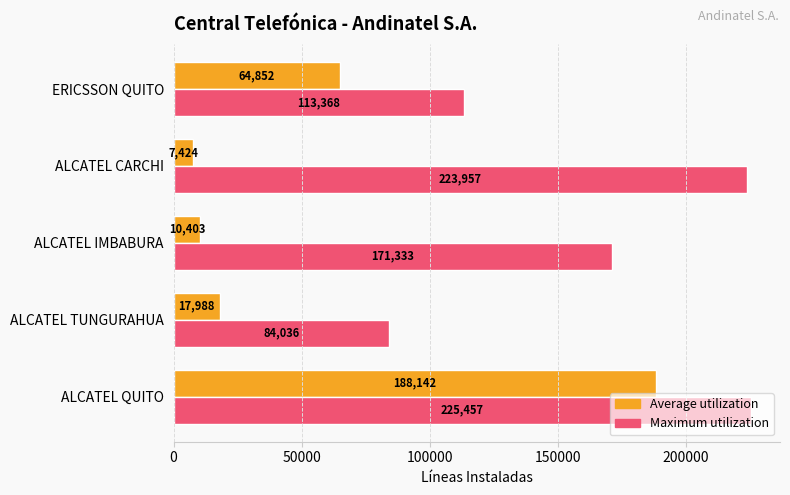

Rank the series by their maximum value, from highest to lowest.

Maximum utilization, Average utilization